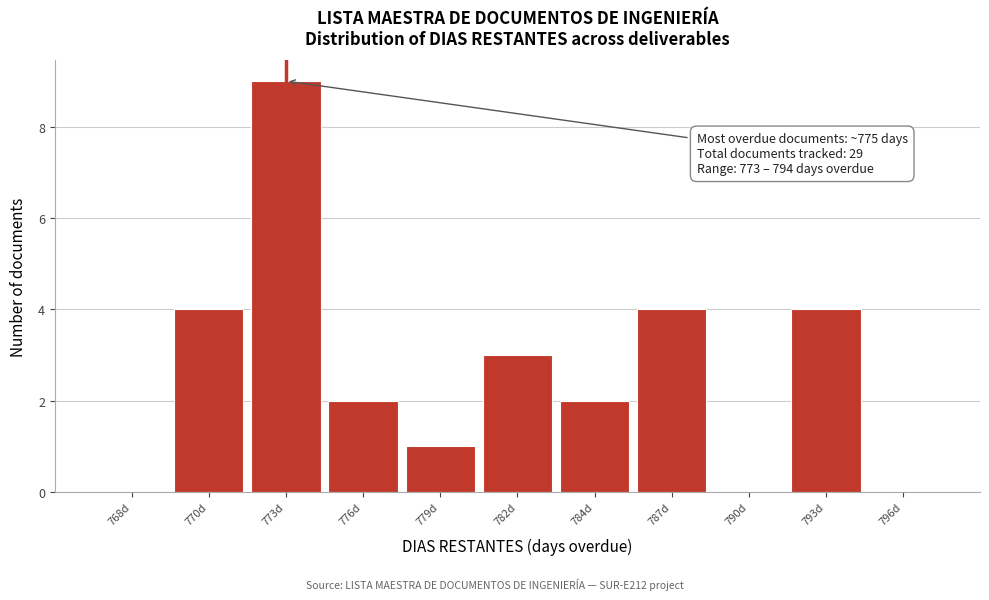

Reading right to left, transcribe all the data shown in this chart.

796d=0	793d=4	790d=0	787d=4	784d=2	782d=3	779d=1	776d=2	773d=9	770d=4	768d=0